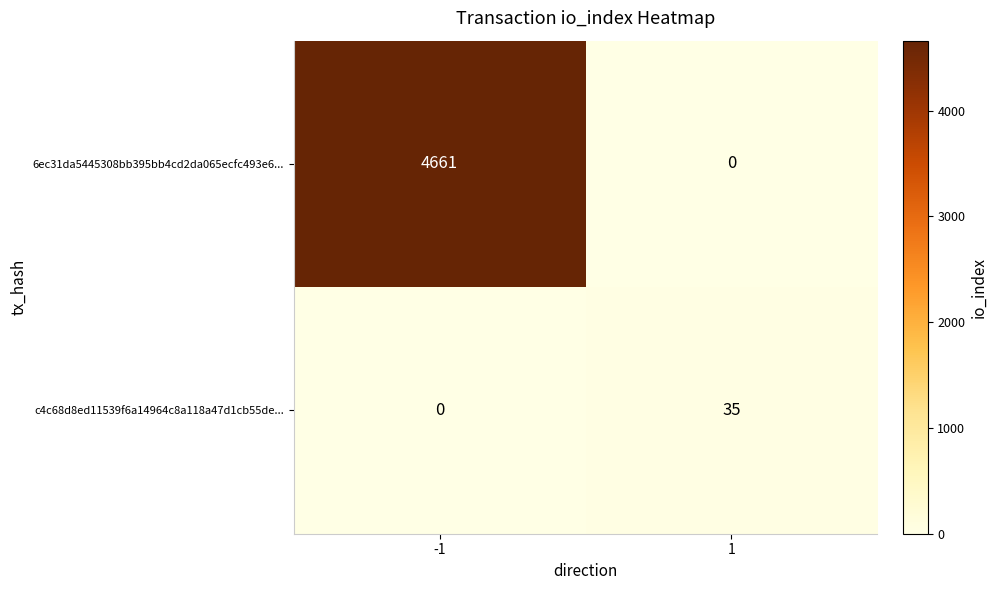

What is the sum of all c4c68d8ed11539f6a14964c8a118a47d1cb55de... values?

35